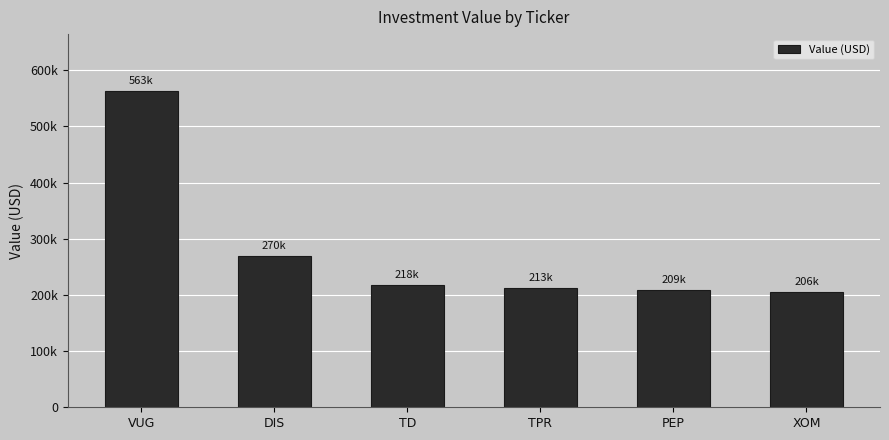

True or false: the data shows 206000 at XOM.

True